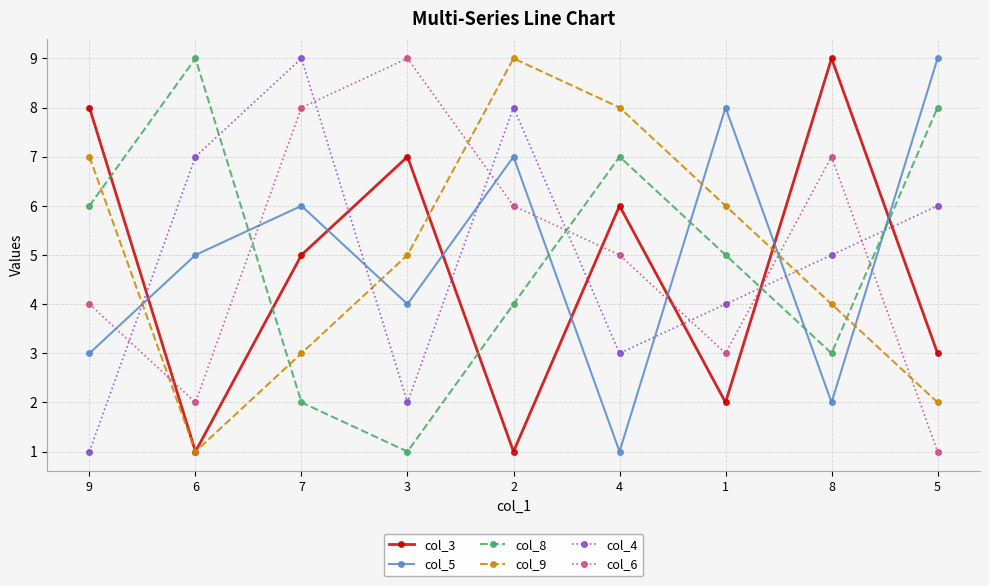

At which label is col_9 closest to 5?

3